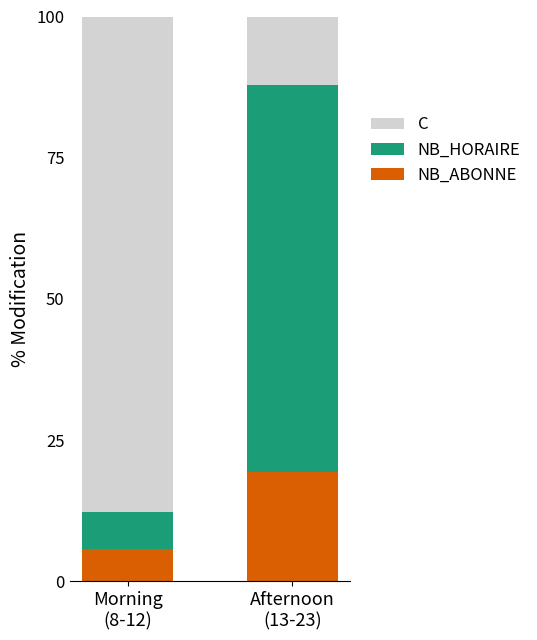

Does the chart contain any negative values?

No